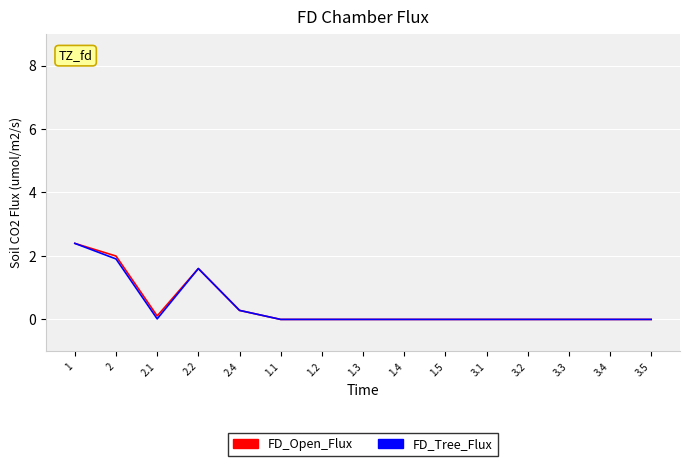

The FD_Tree_Flux series shows 0.0 at 1.2. True or false?

True